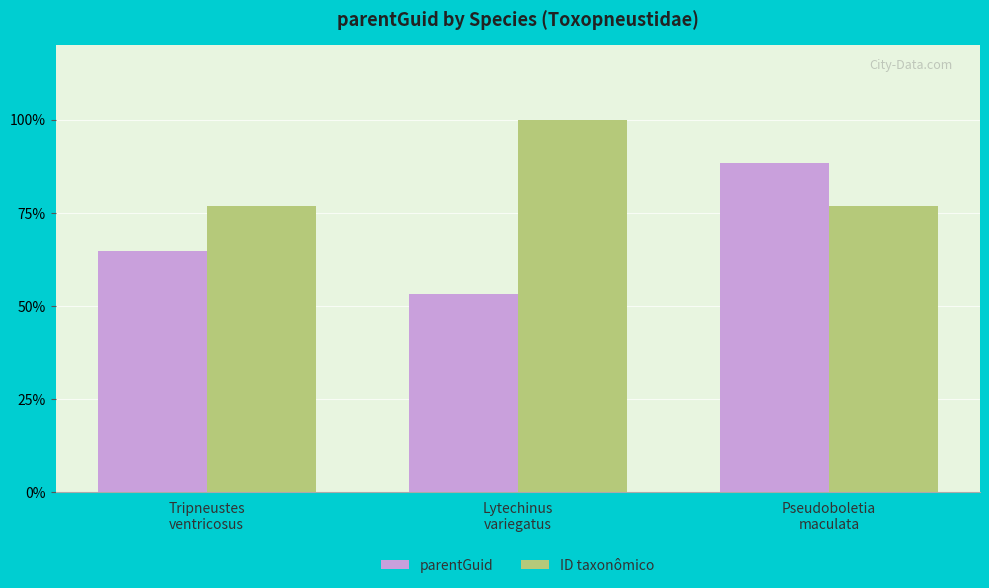

What is the maximum value for parentGuid?

88.4